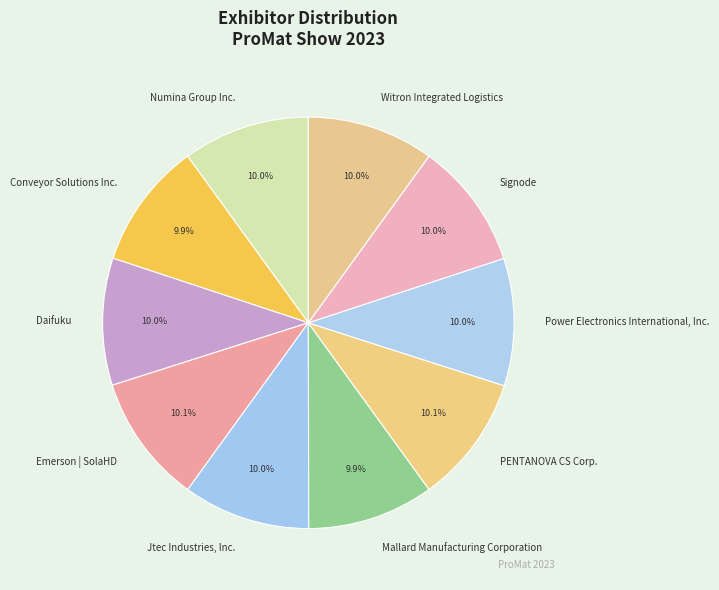

Combined, do Power Electronics International, Inc. and Signode account for over 50%?

No